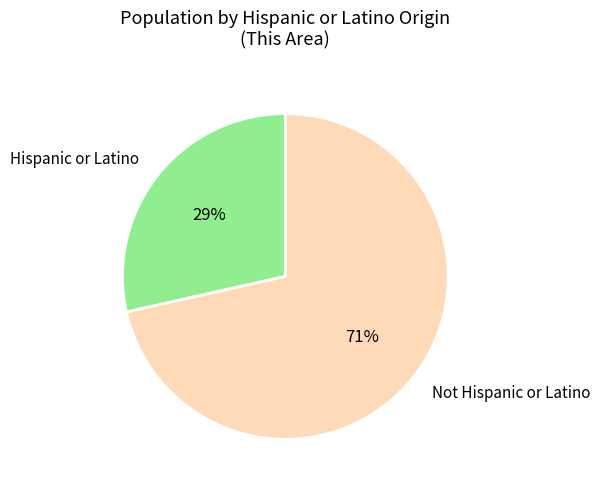

What is the ratio of the value at Hispanic or Latino to the value at Not Hispanic or Latino?

0.4